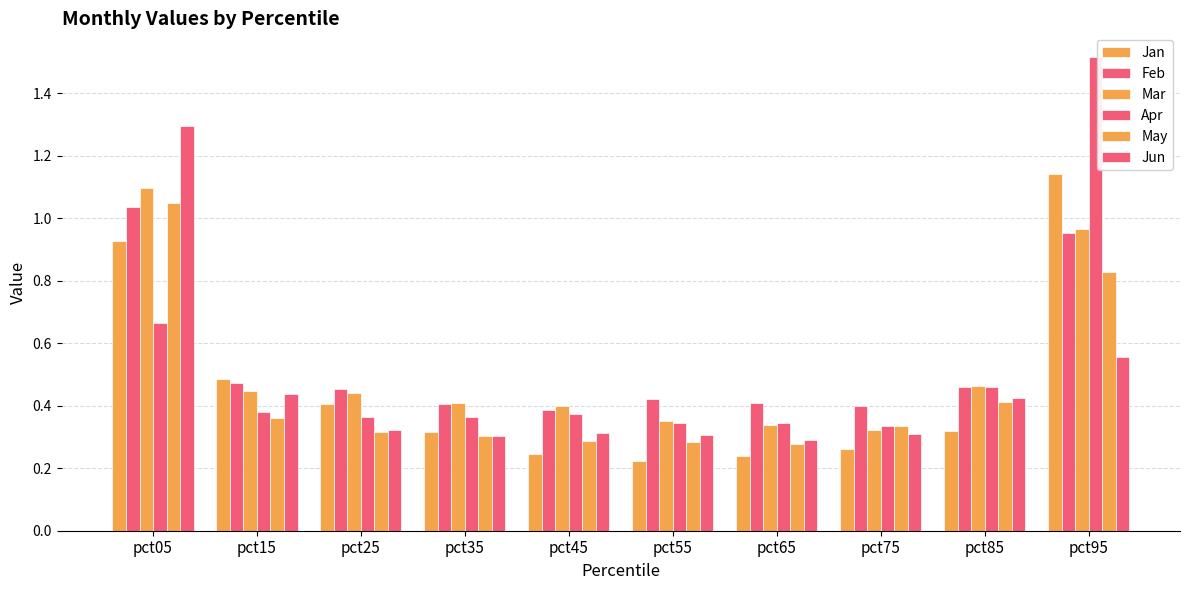

Is it true that Jan equals 0.7 at pct95?

False